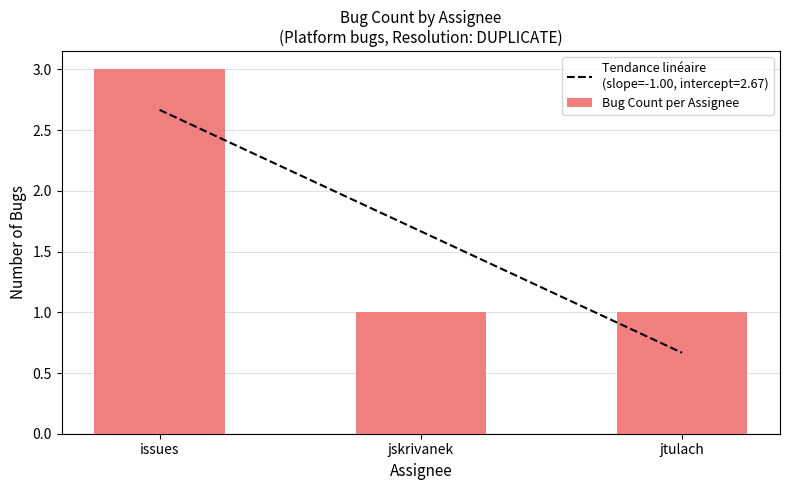

Reading right to left, extract all data points from this chart.

jtulach=1	jskrivanek=1	issues=3